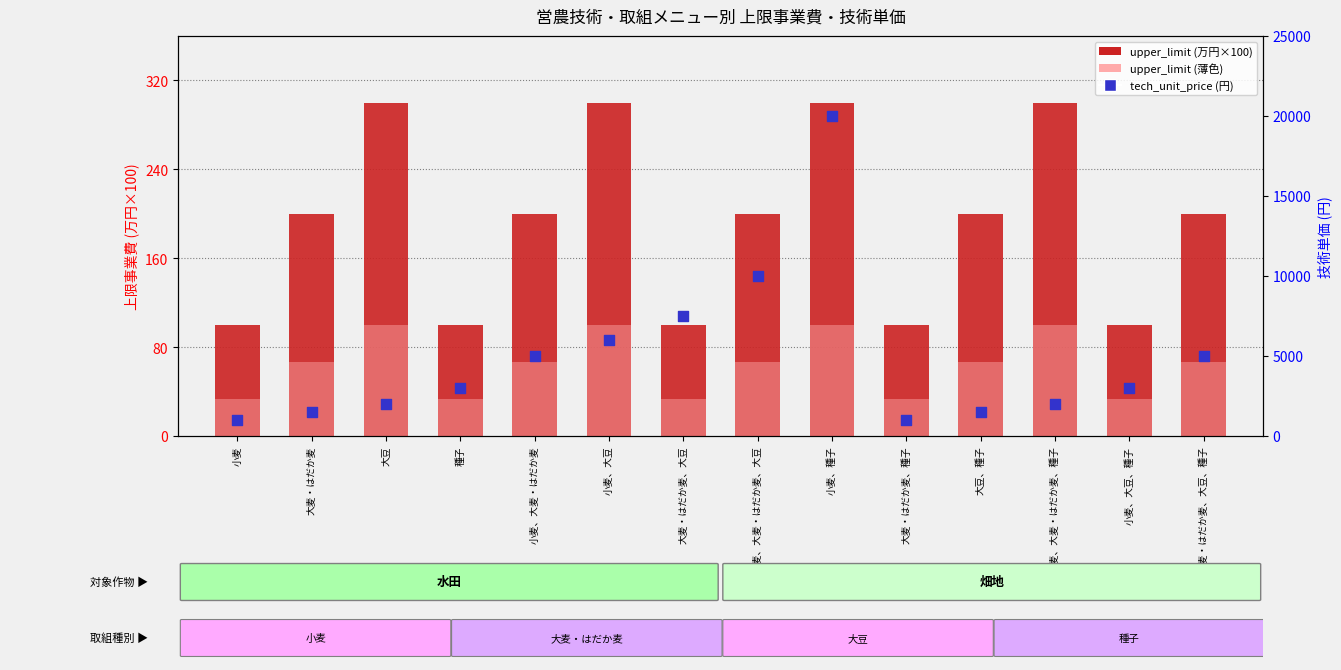

Which series has the largest Y range (max minus min)?

tech_unit_price (円)